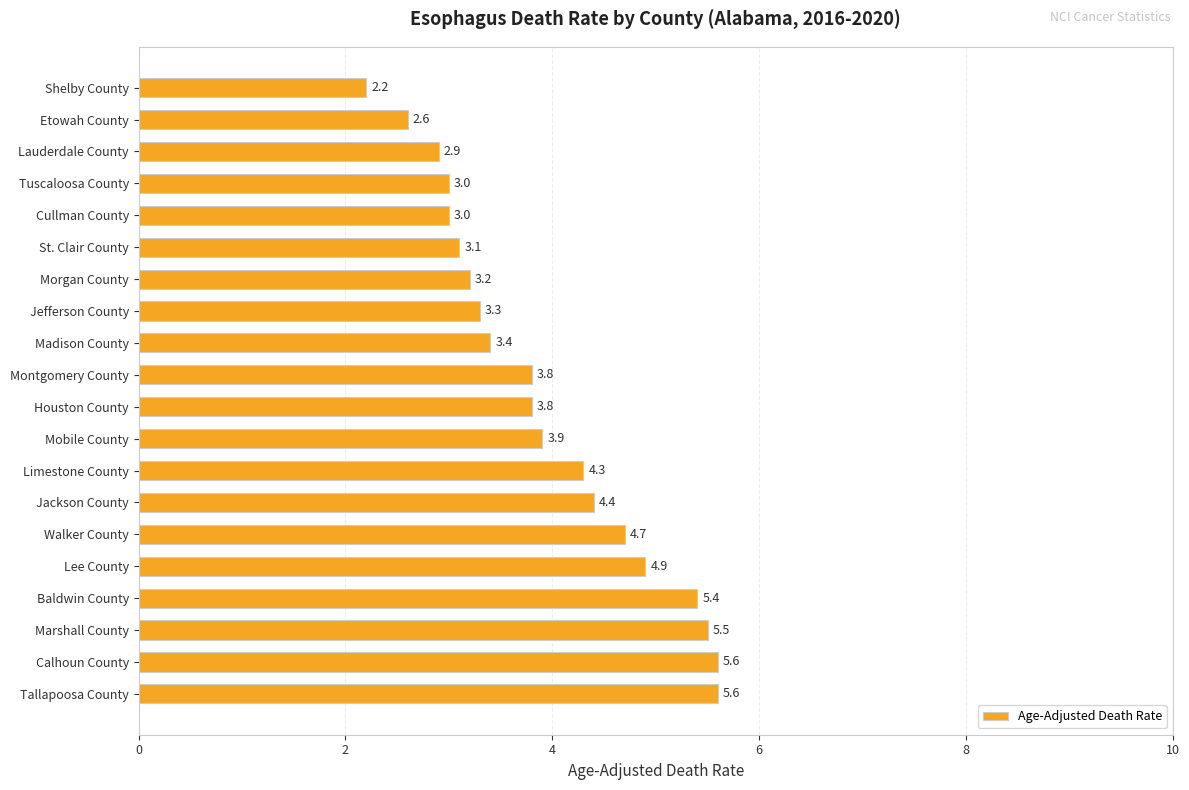

Are the bars grouped side by side (vs. stacked)?

No